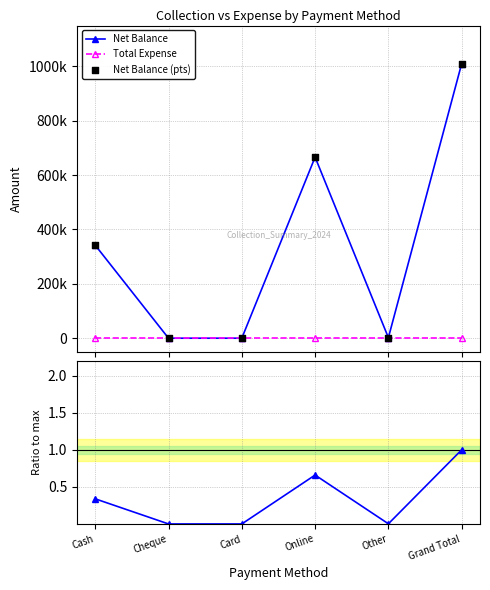

Is the value of Total Expense at Cash greater than the value of Net Balance at Card?

No